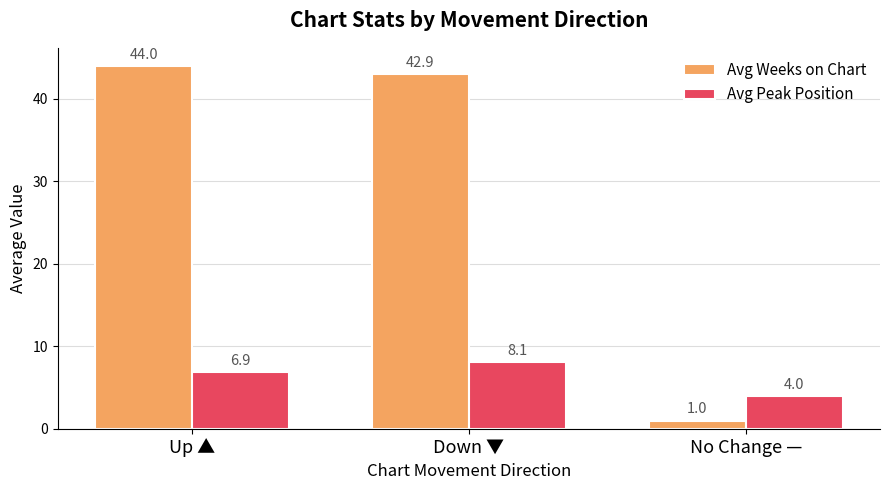

Count the number of data series in this chart.

2